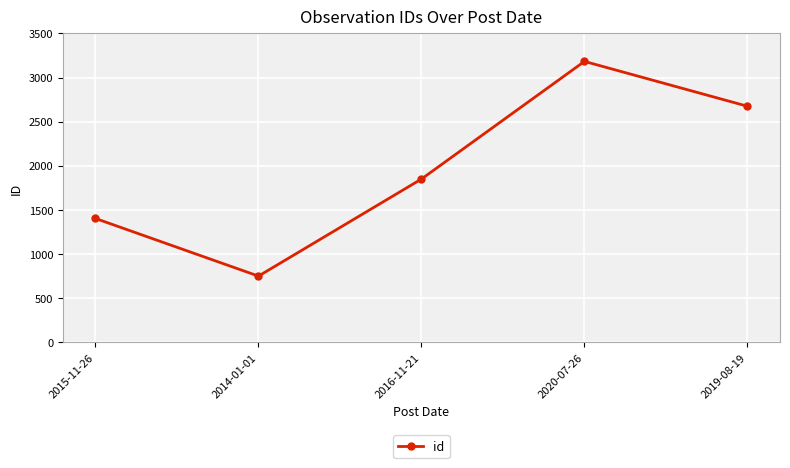

What is the change in value from 2015-11-26 to 2020-07-26?

+1780